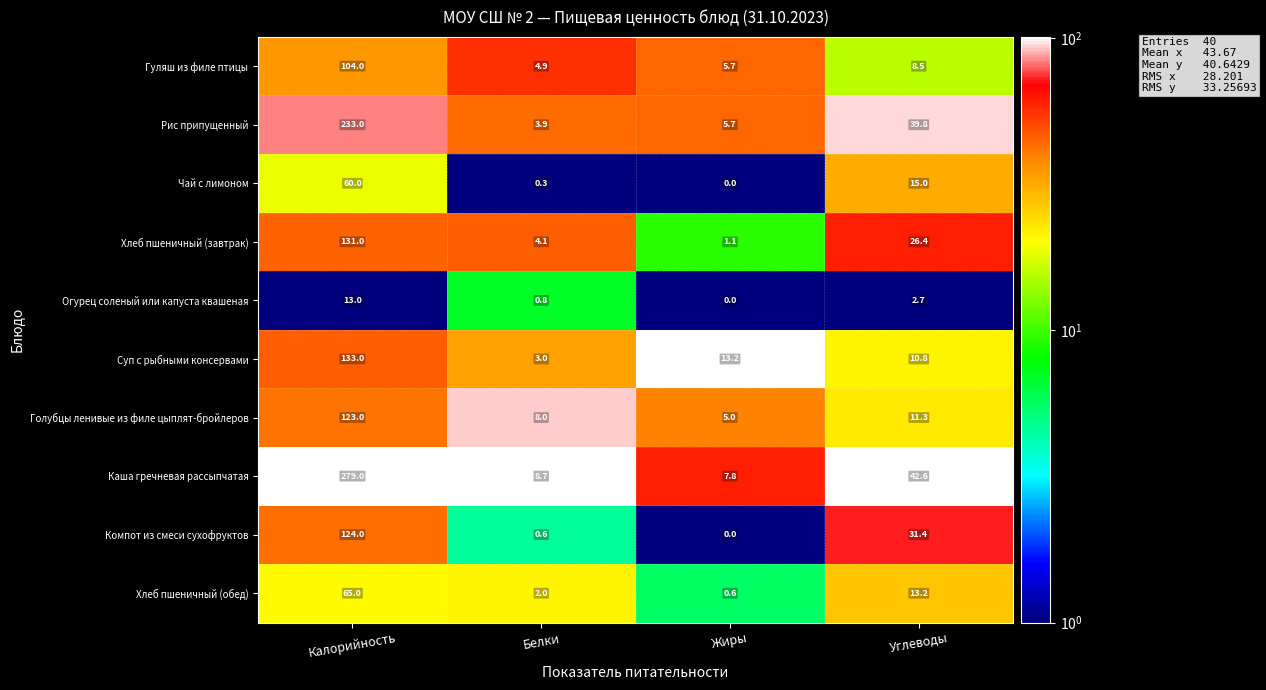

What is the difference between the maximum and minimum values in the Огурец соленый или капуста квашеная series?

13.0